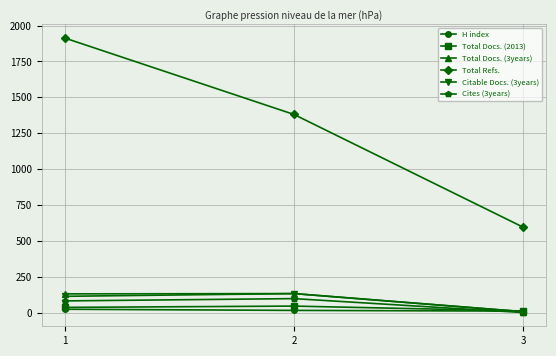

Where does the Total Refs. series first go above 1381?

1